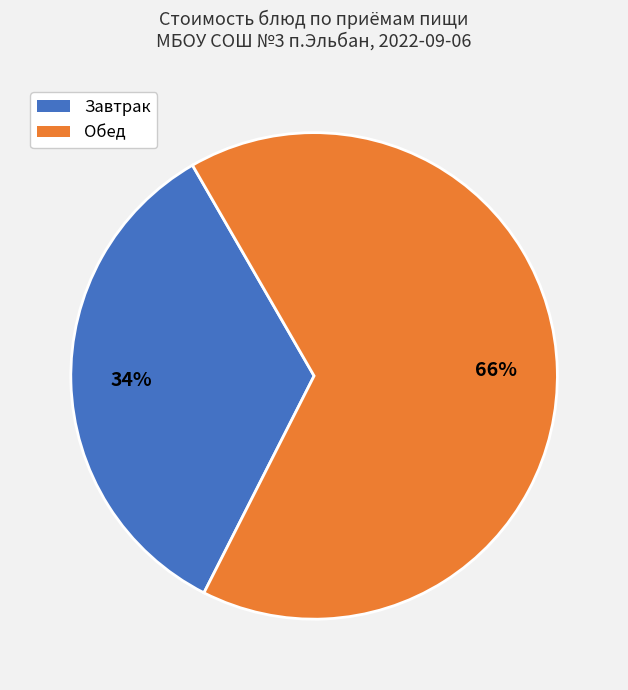

Is there any slice that represents more than half of the pie?

Yes